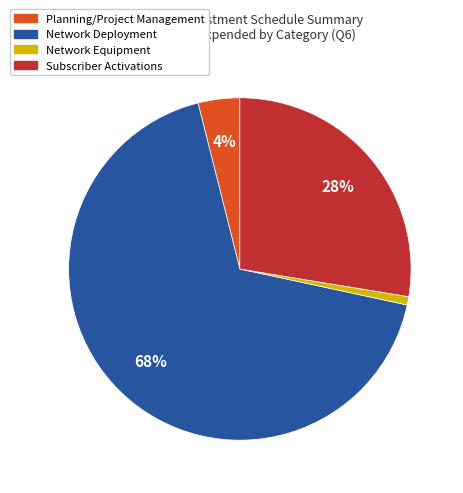

Does Network Deployment account for over 50% of the chart?

Yes